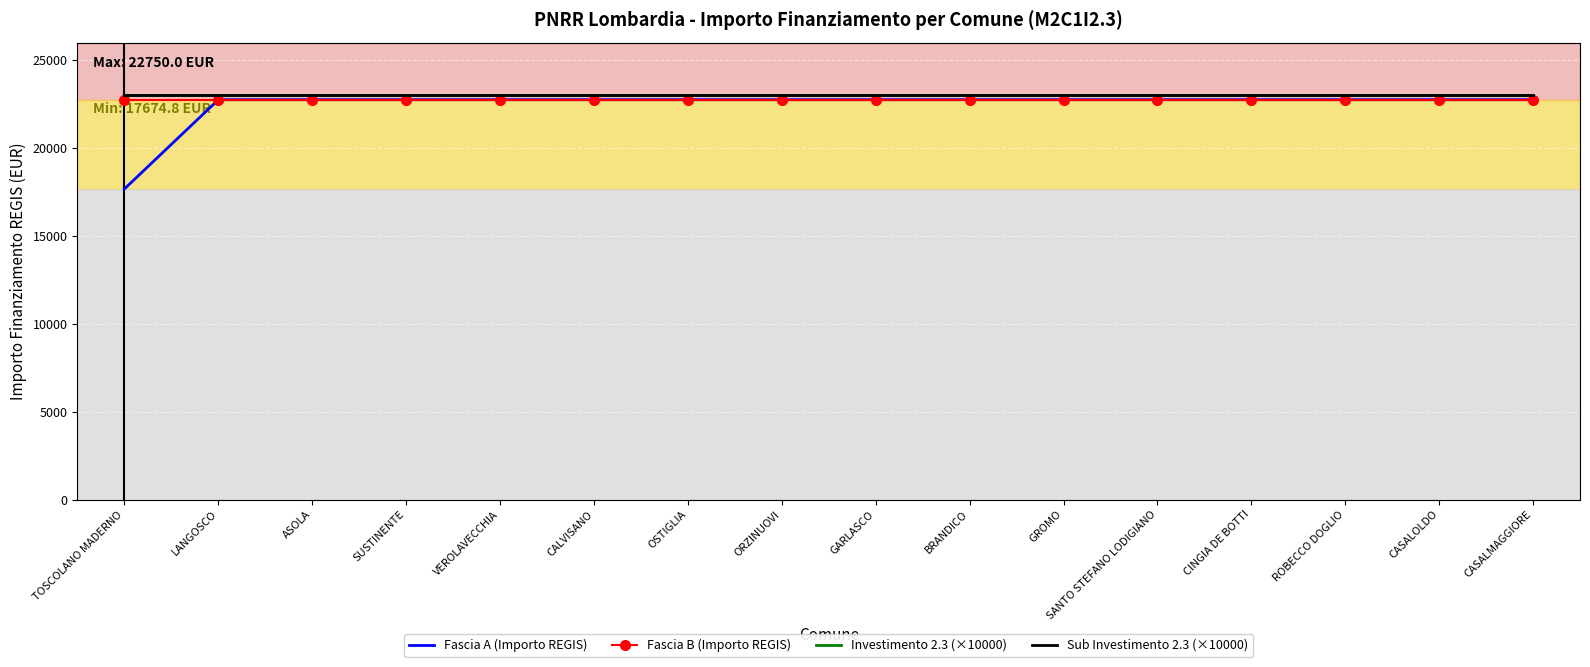

How many lines are shown in the chart?

4